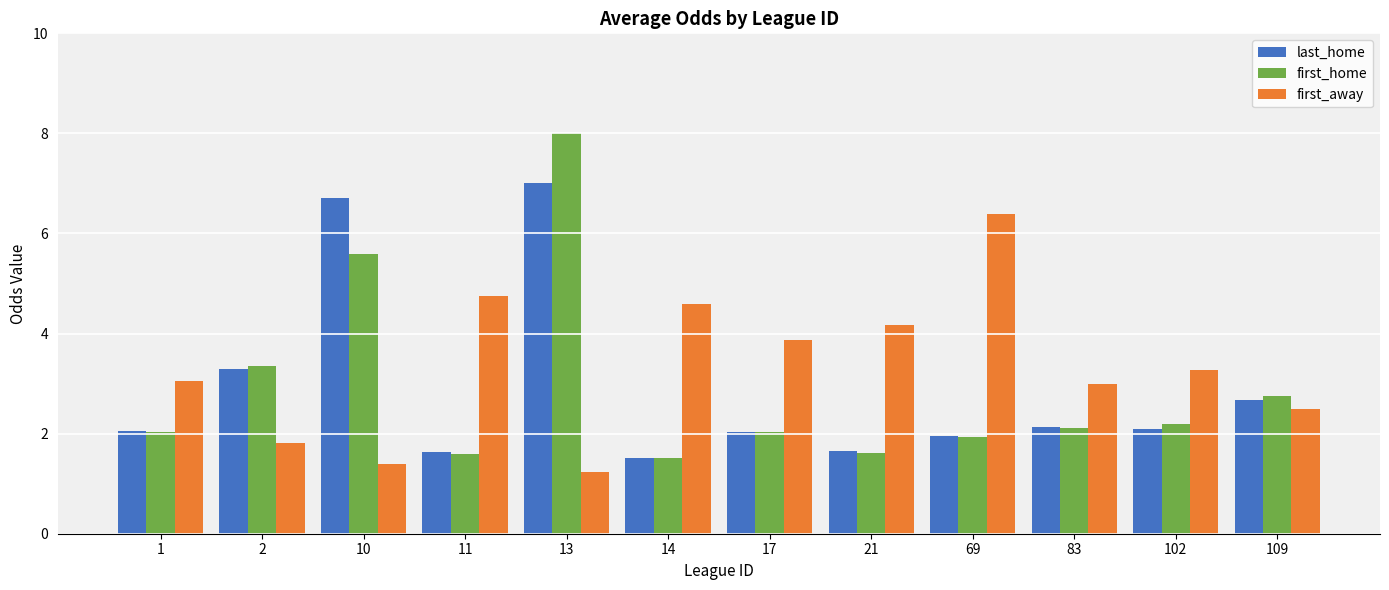

Read the last_home value at 21.

1.7